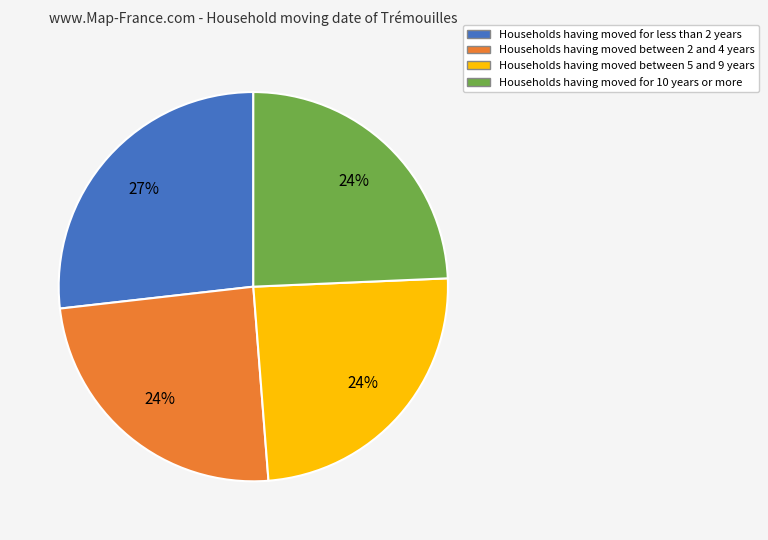

To the nearest percent, what is the average slice percentage?

25%